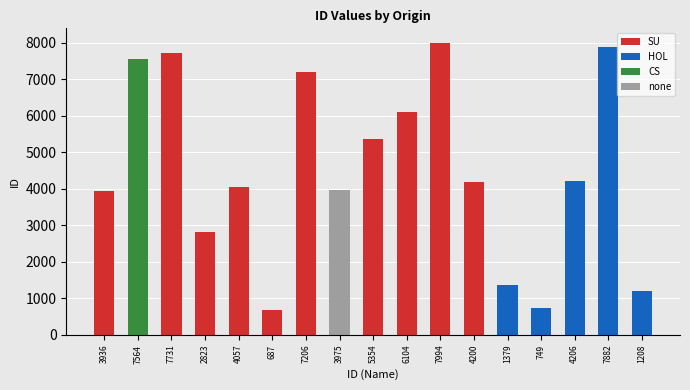

What is the sum of all CS values?

7564